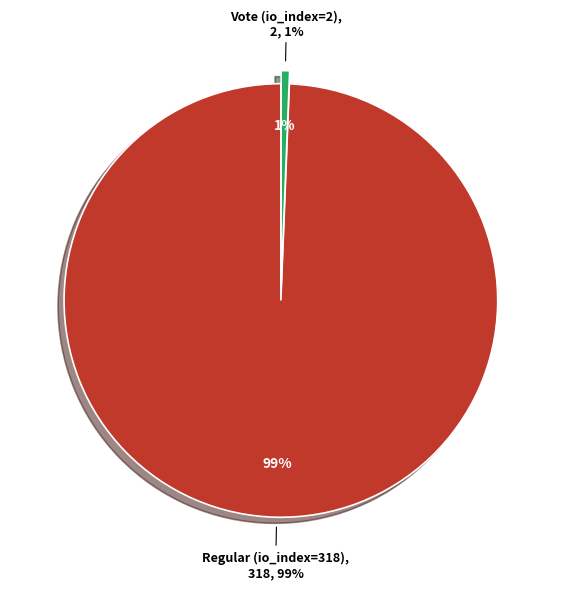

True or false: Vote (io_index=2) accounts for 15% of the total.

False